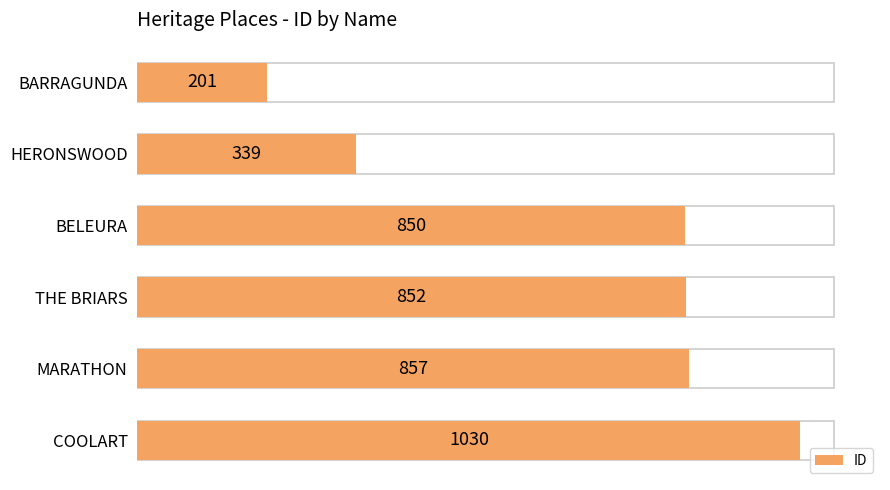

How many data points are less than 852?

3